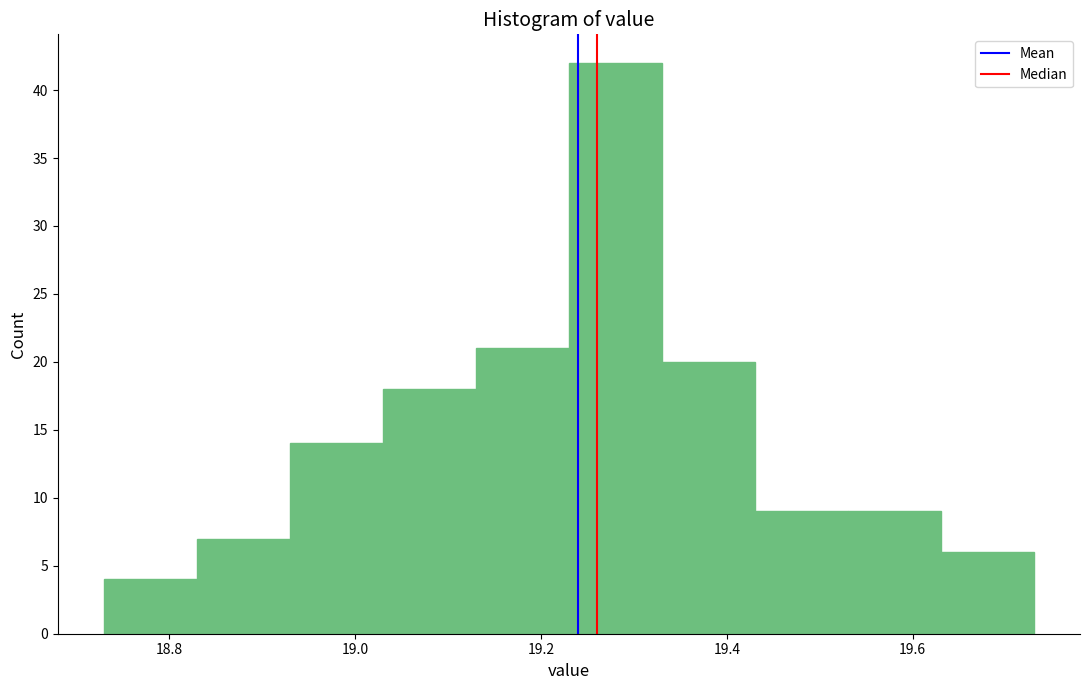

Reading left to right, list every bar in this chart as the range it spans on the x-axis followed by its height. Neither the bar edges nor the heights are printed on the chart, so give them approximately, as read against the axes.

18.73 to 18.83: 4
18.83 to 18.93: 7
18.93 to 19.03: 14
19.03 to 19.13: 18
19.13 to 19.23: 21
19.23 to 19.33: 42
19.33 to 19.43: 20
19.43 to 19.53: 9
19.53 to 19.63: 9
19.63 to 19.73: 6